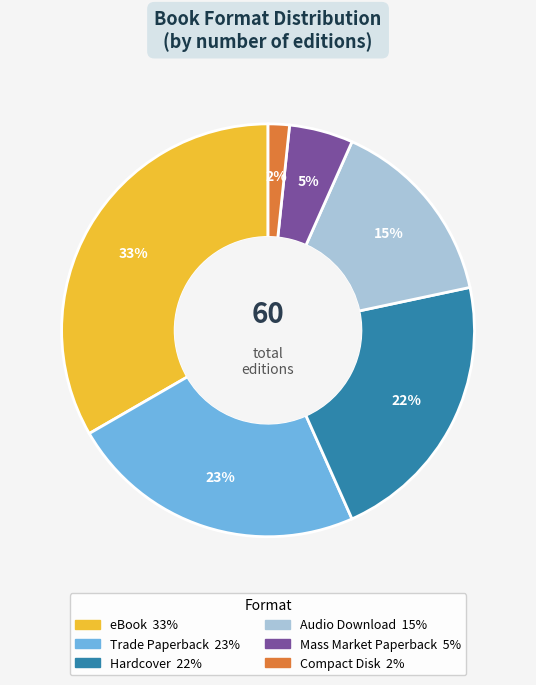

The Trade Paperback slice represents 17% of the pie. True or false?

False